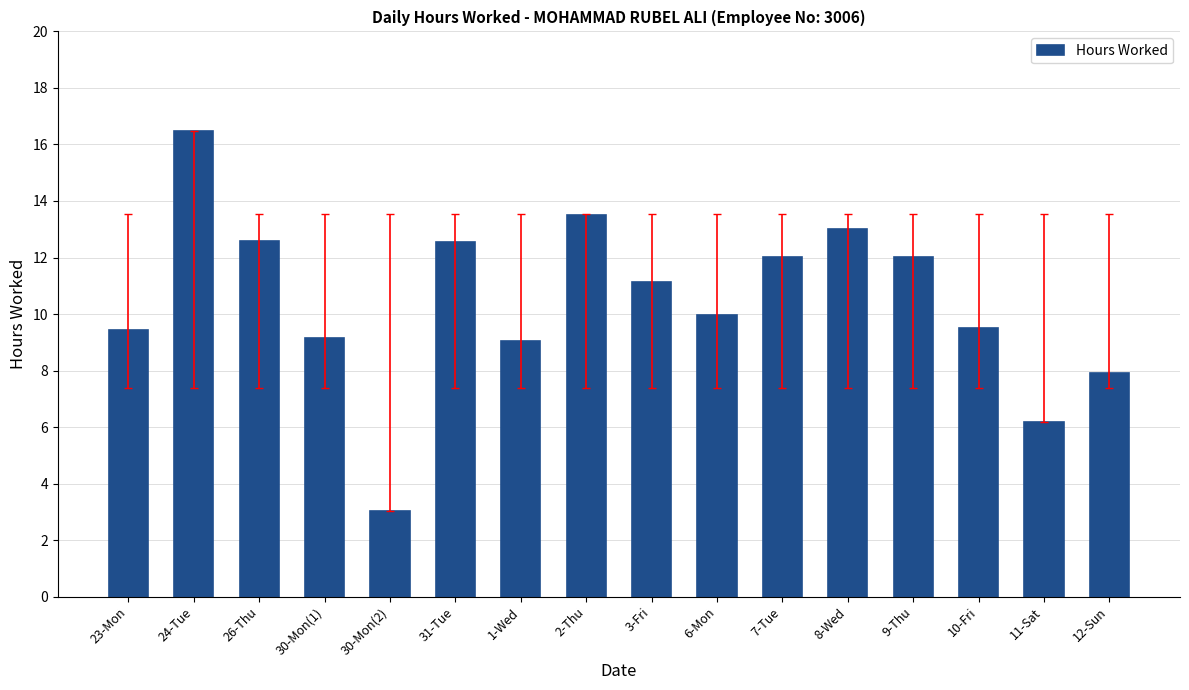

How many data points does each series have?

16